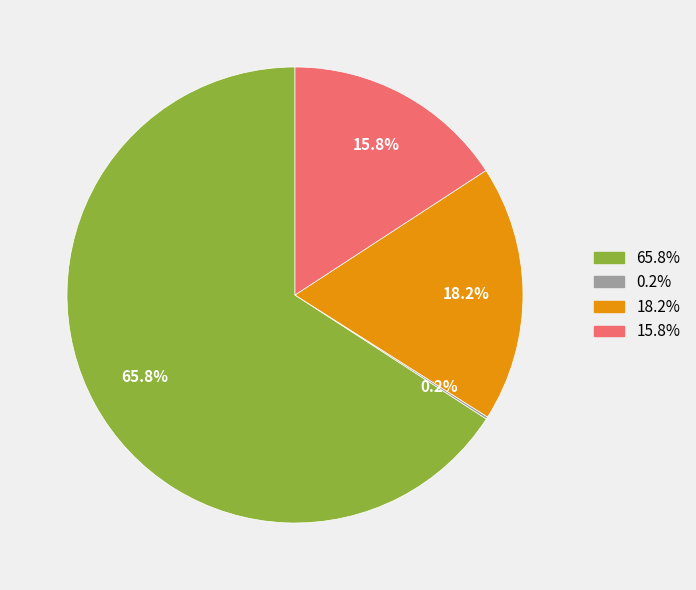

Does any single category account for the majority?

Yes